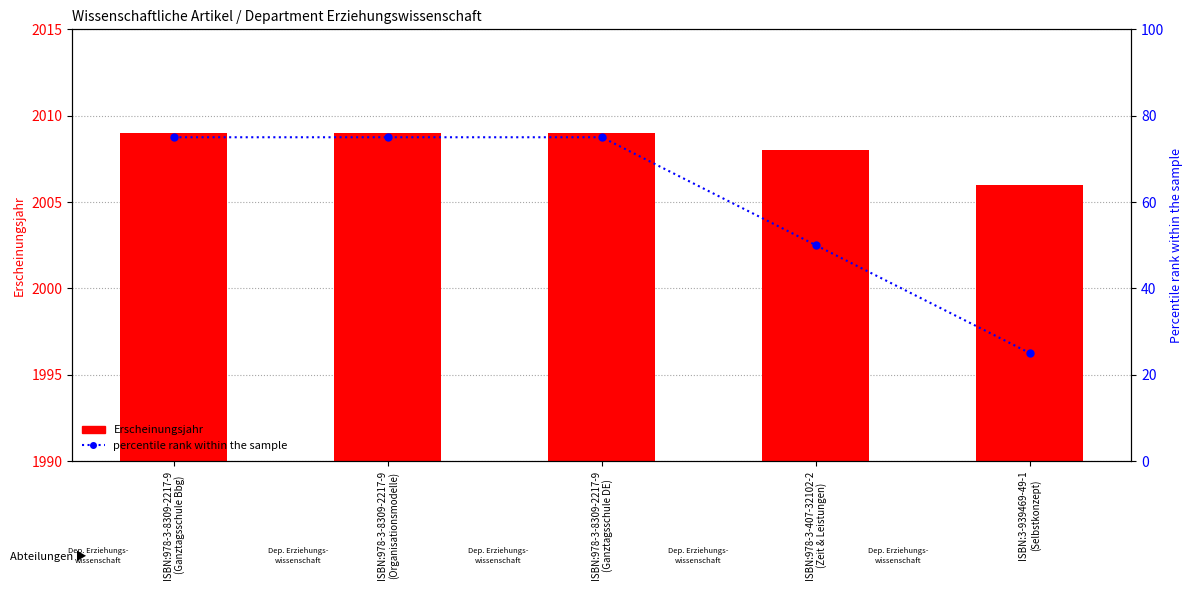

How many values in the percentile rank within the sample series are below 75?

2